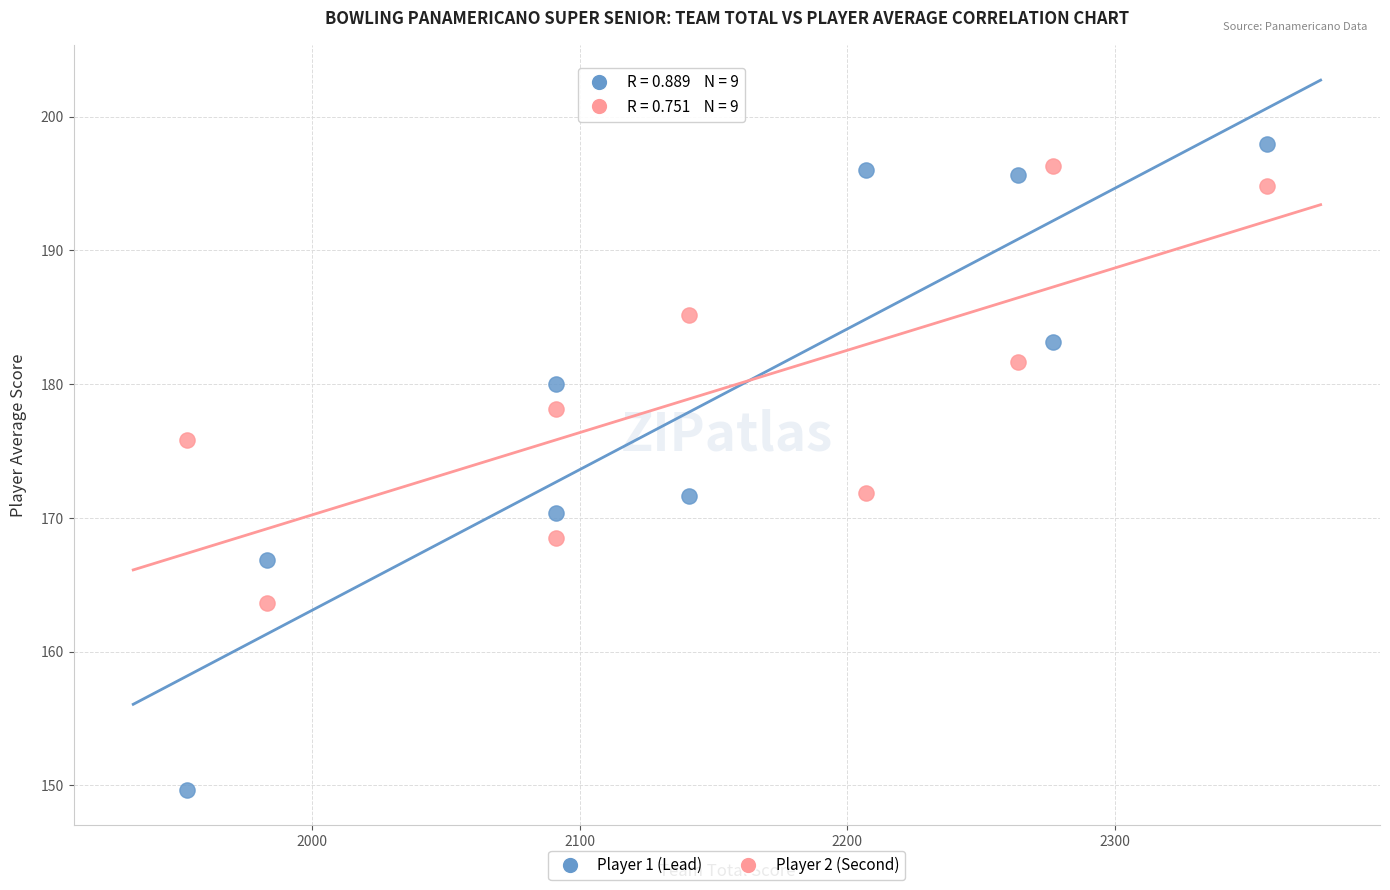

Which series contains the lowest Y value?

Player 1 (Lead)